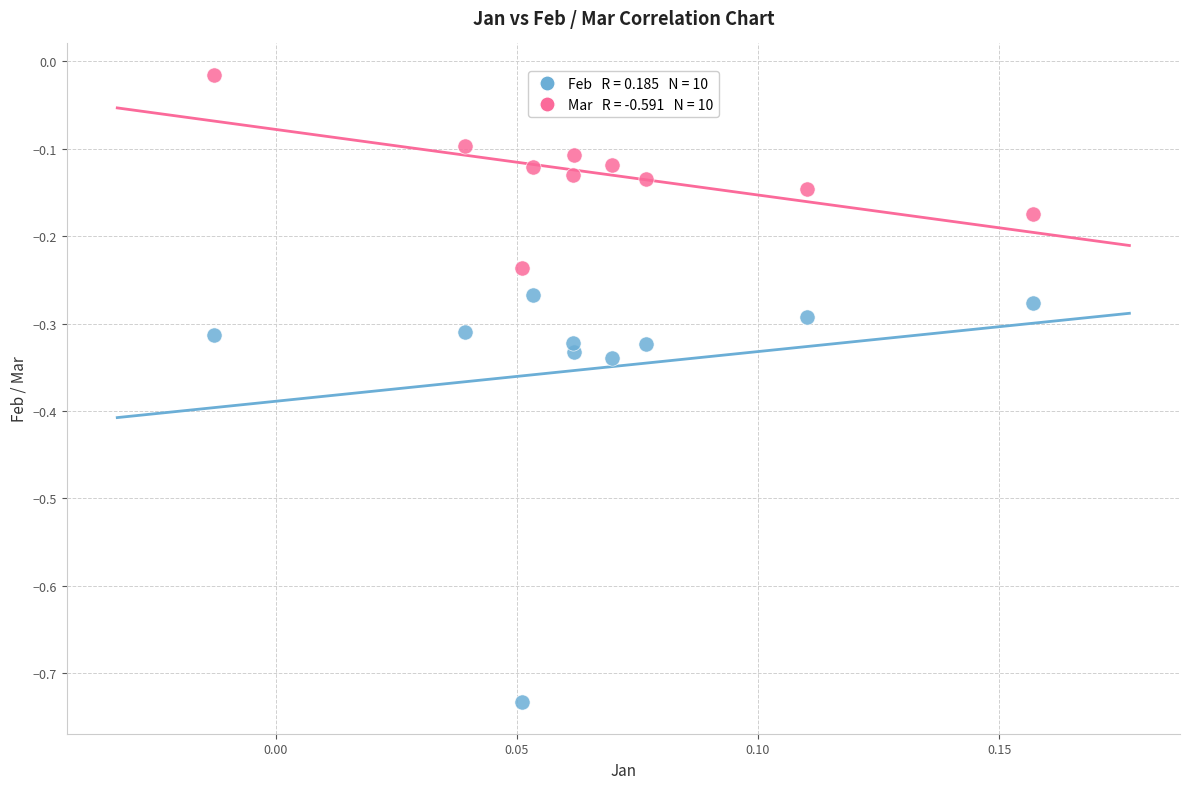

Across all data points, what is the range of Y values (max minus min)?

0.7